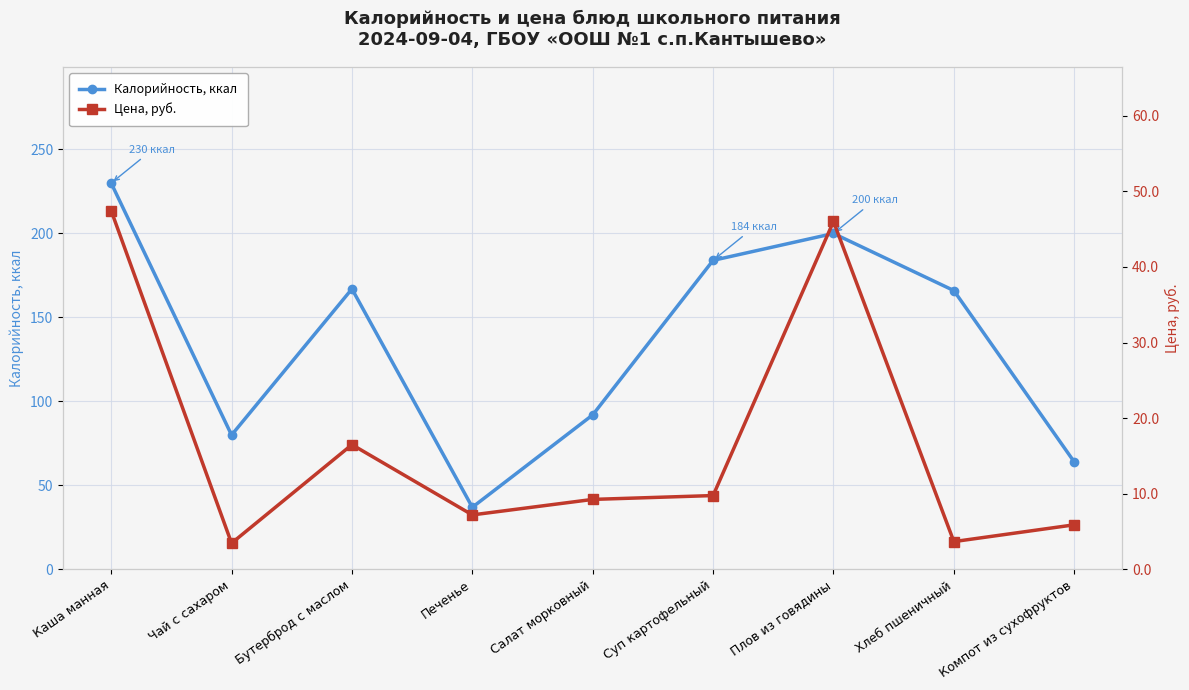

Where is the first local maximum for Калорийность, ккал?

Бутерброд с маслом